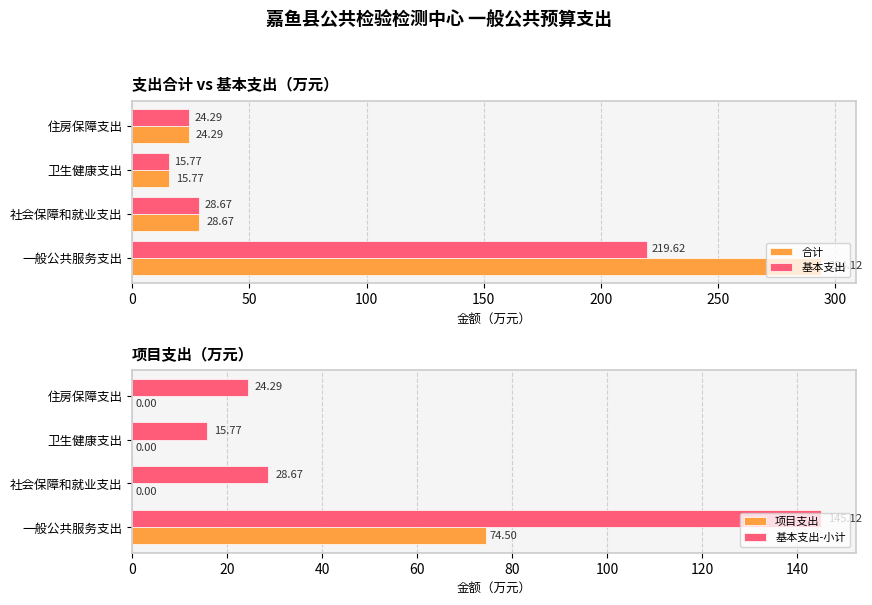

Rank the categories by 合计 value from lowest to highest.

卫生健康支出, 住房保障支出, 社会保障和就业支出, 一般公共服务支出